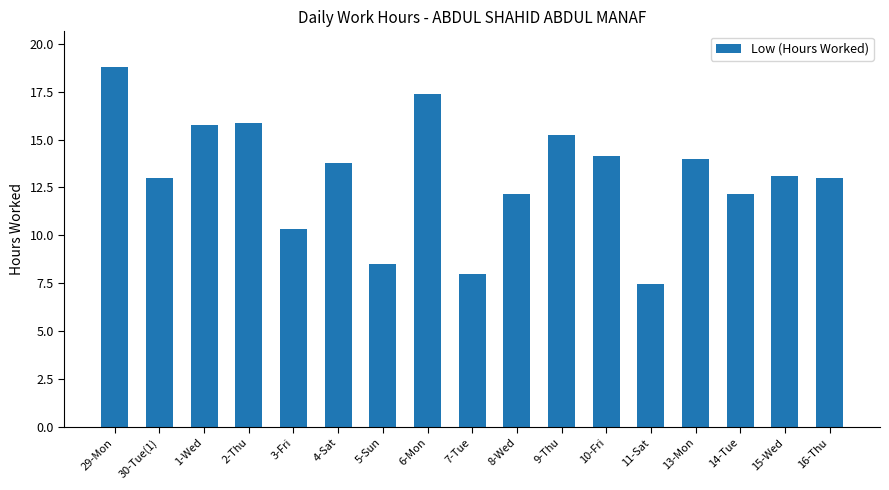

Is it true that the value at 7-Tue is 14.4?

False